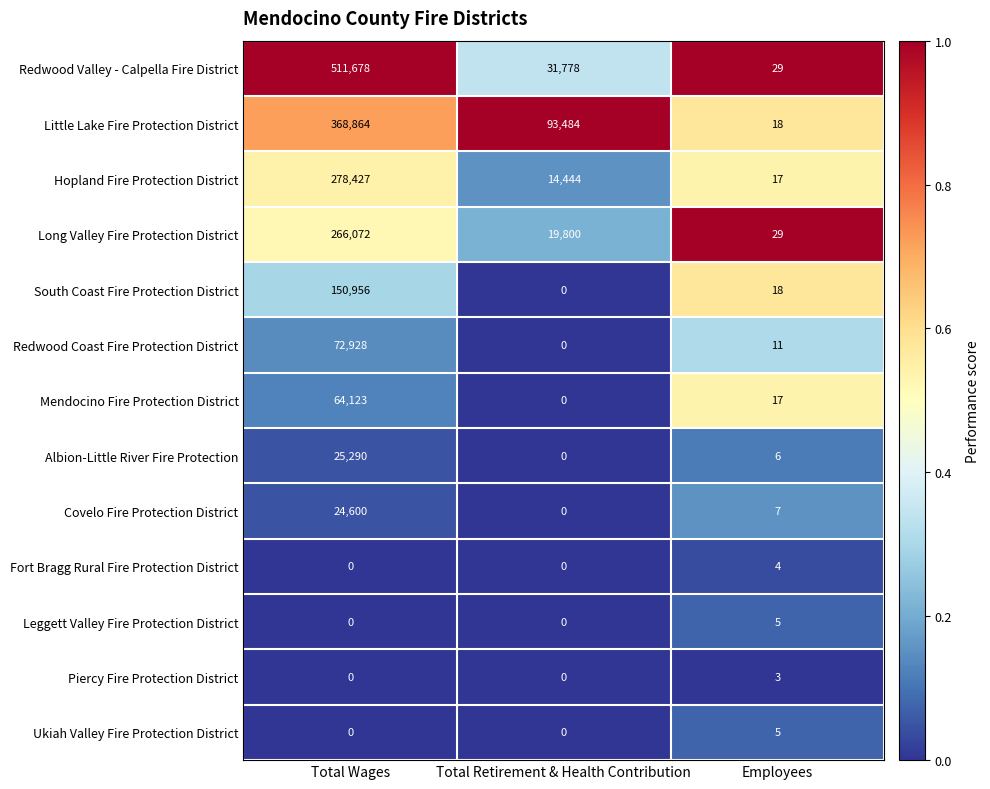

Is it true that Little Lake Fire Protection District equals 165251 at Total Retirement & Health Contribution?

False